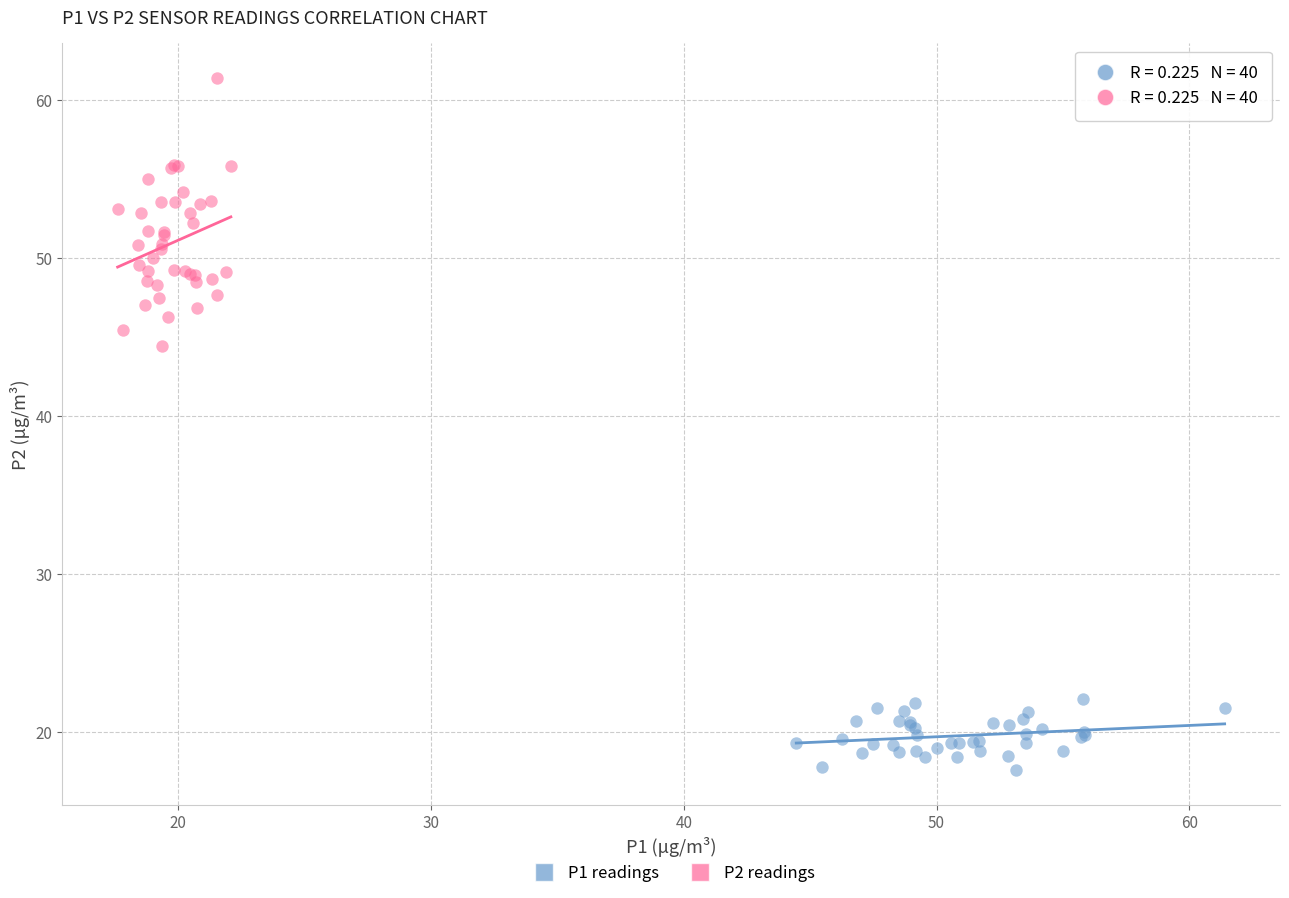

Which series has the widest spread of Y values?

P2 readings